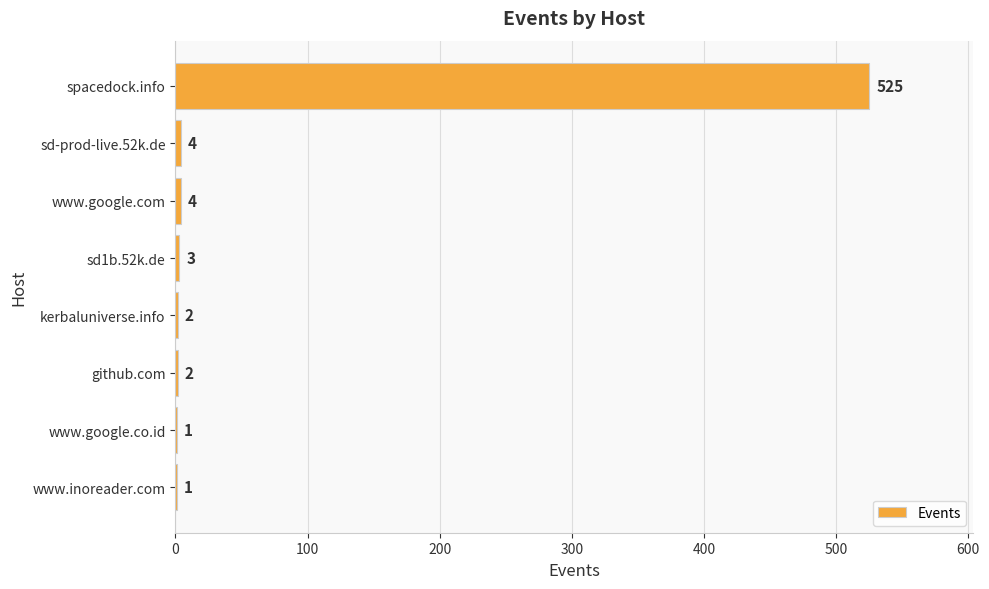

Is it true that the value at kerbaluniverse.info is 2?

True